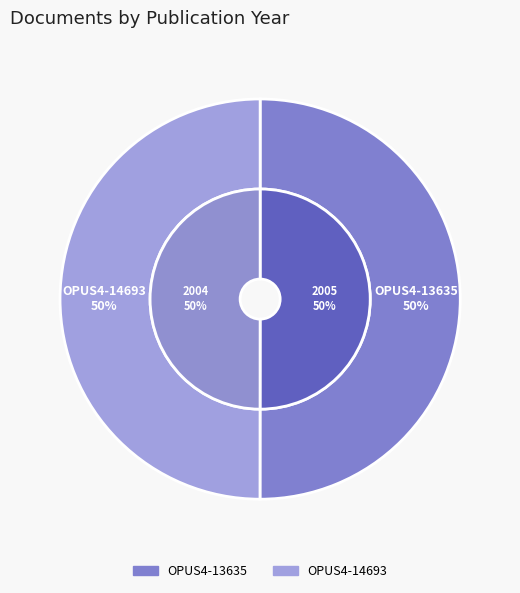

True or false: OPUS4-14693 accounts for 50% of the total.

True